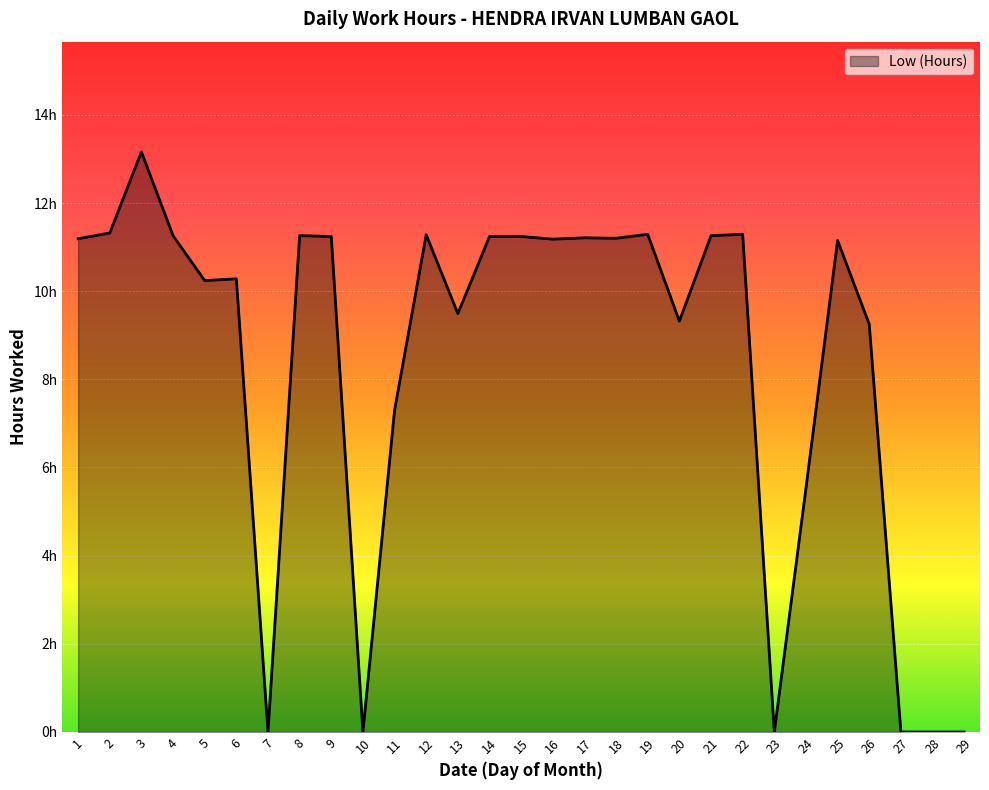

Which has a higher value, 11 or 18?

18